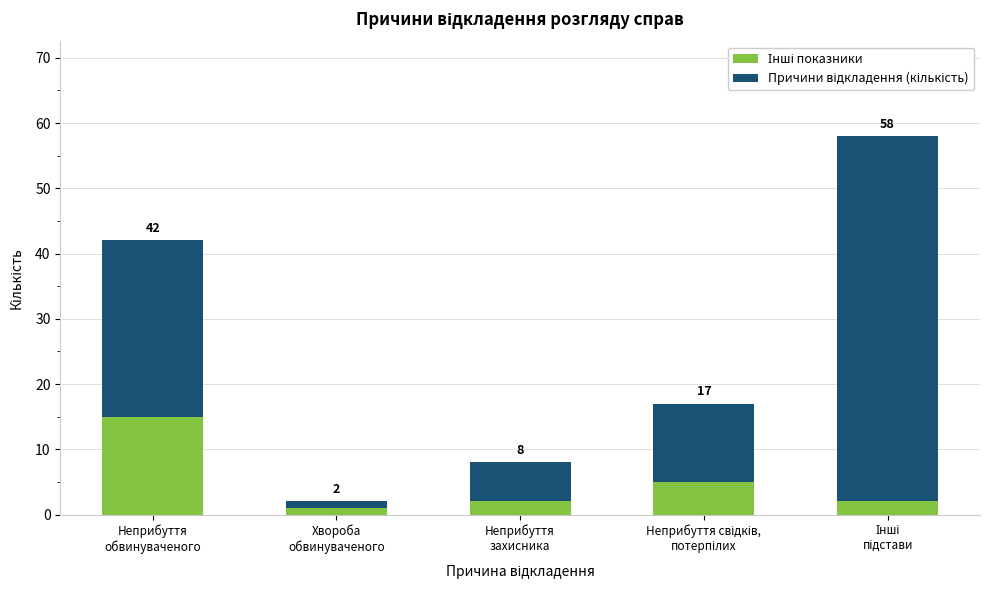

Does the chart contain any negative values?

No